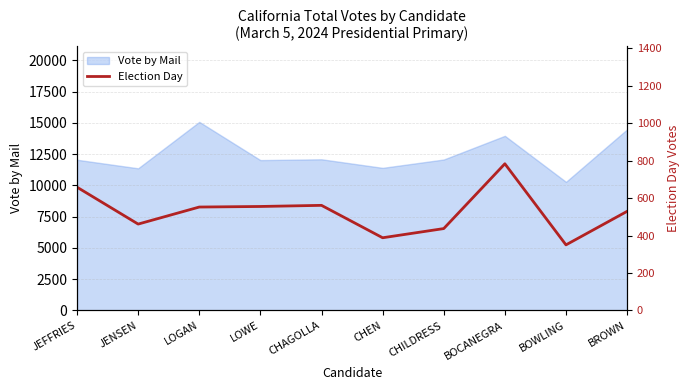

At which category does the chart reach its minimum across all series?

BOWLING